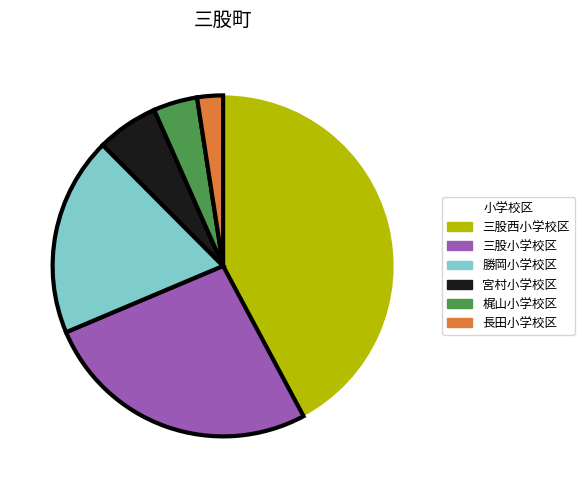

Which has a higher value, 長田小学校区 or 梶山小学校区?

梶山小学校区